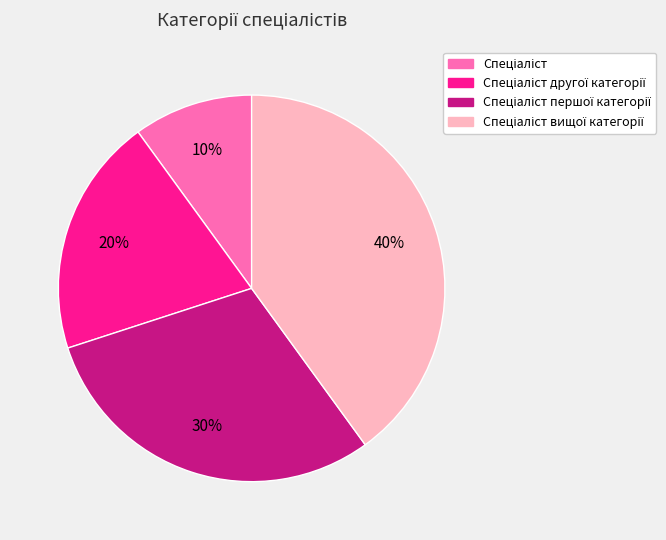

Is there a majority slice in this chart?

No